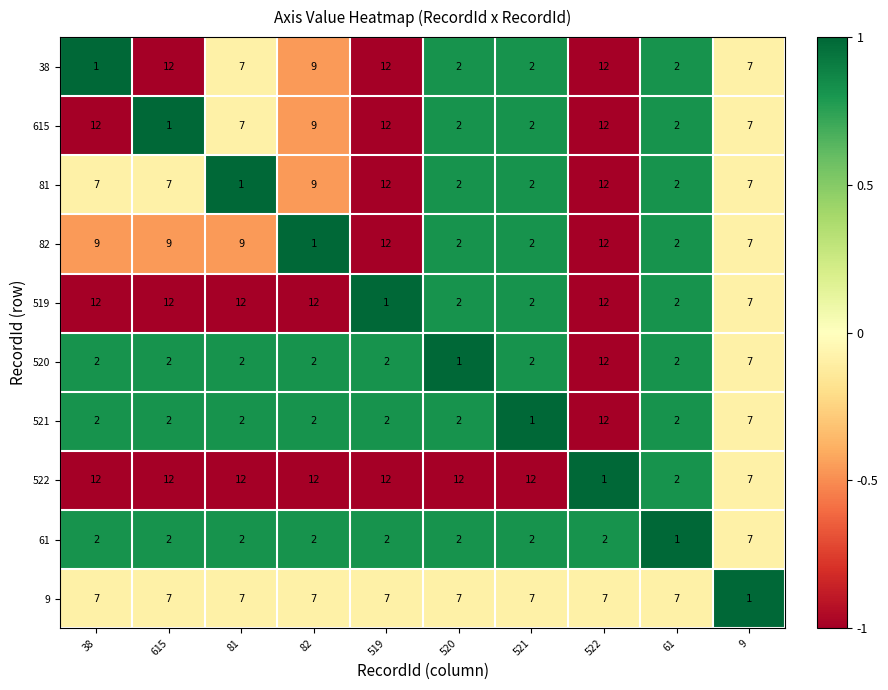

What is the smallest value displayed?

1